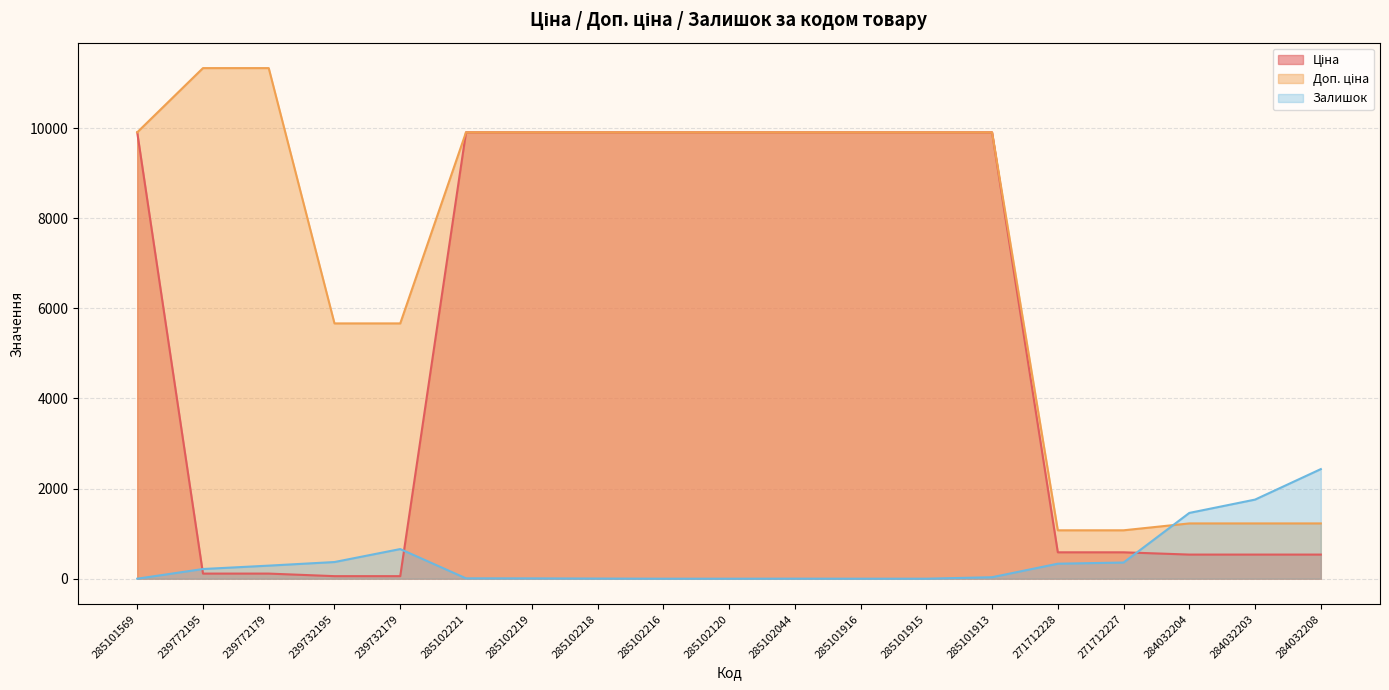

How many times do Залишок and Ціна cross each other?

3